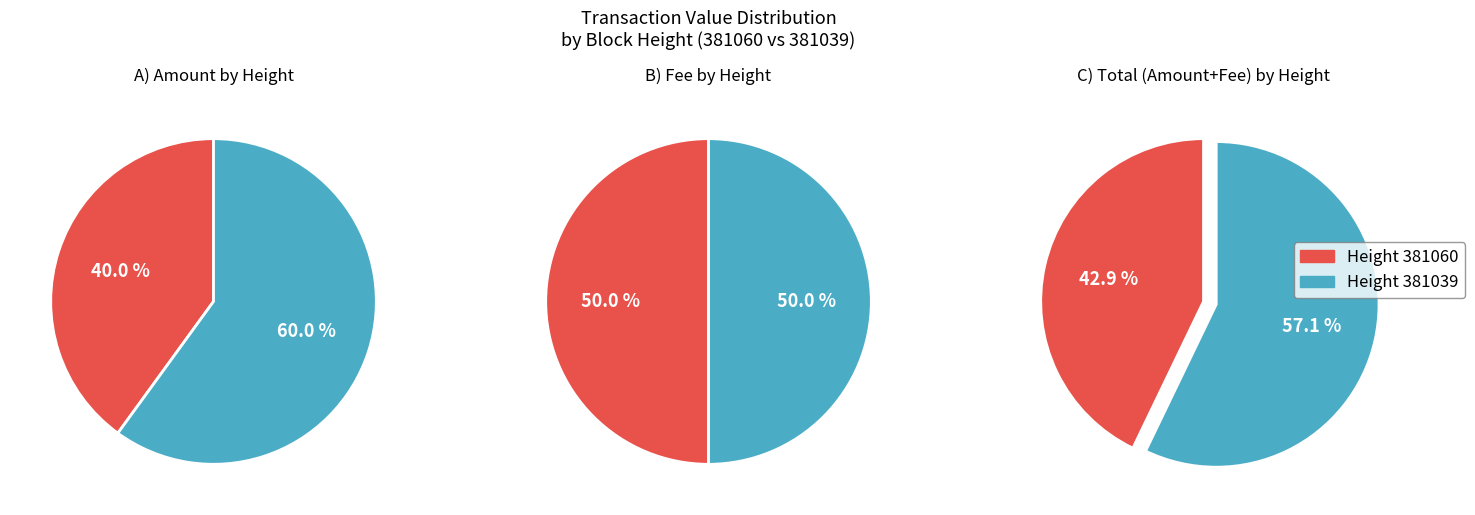

Is 381060 the majority of the pie?

No